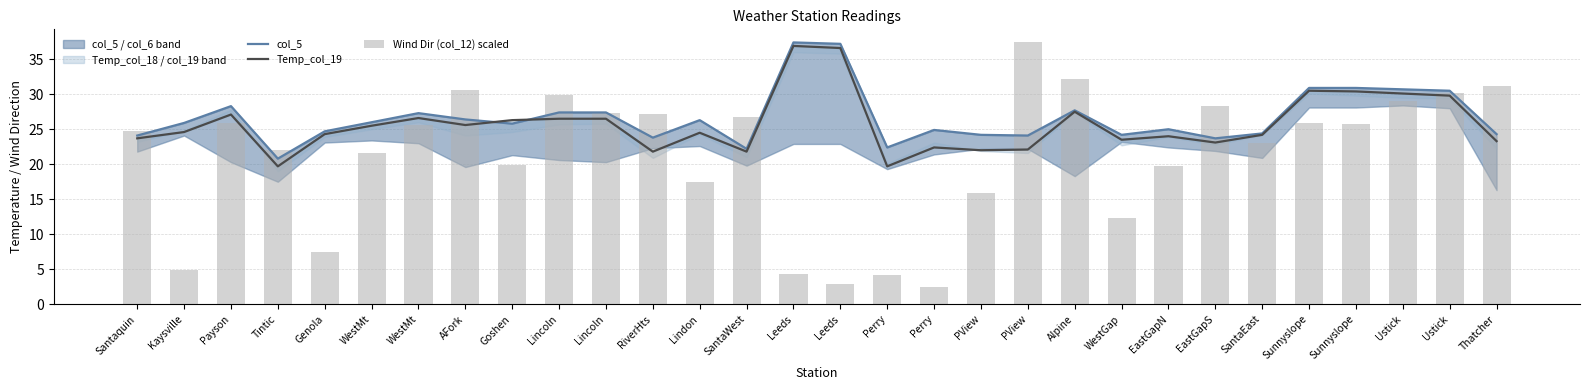

Read the col_5 value at Kaysville.

25.9